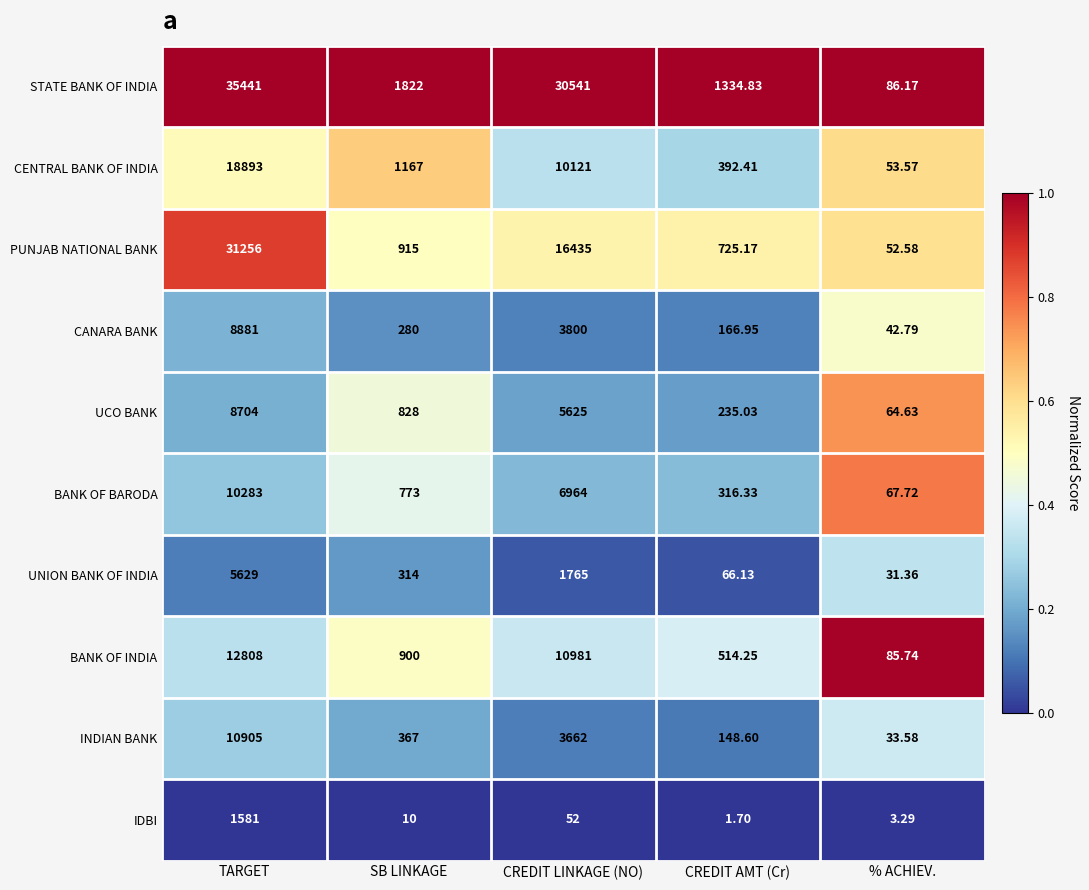

Which series has the largest total across all categories?

STATE BANK OF INDIA